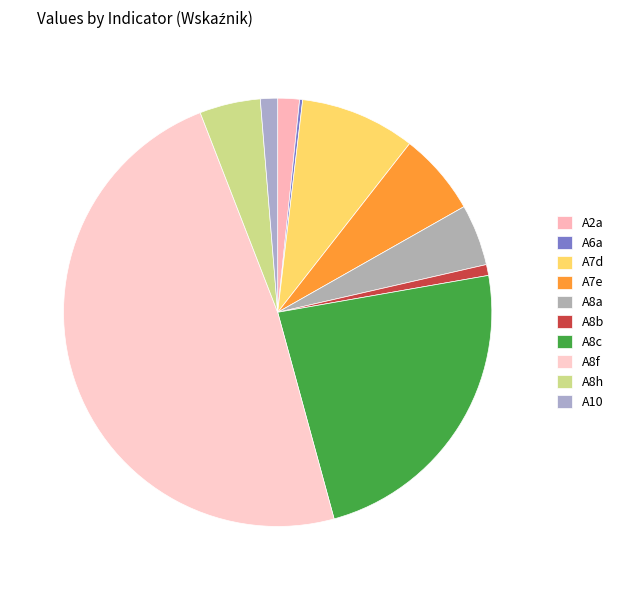

To the nearest percent, what percentage of the pie is A10?

1%